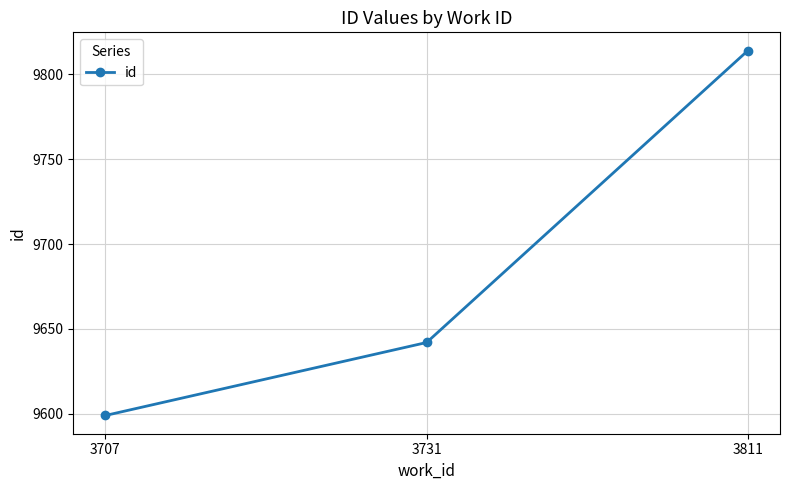

What is the sum of all values?

29055